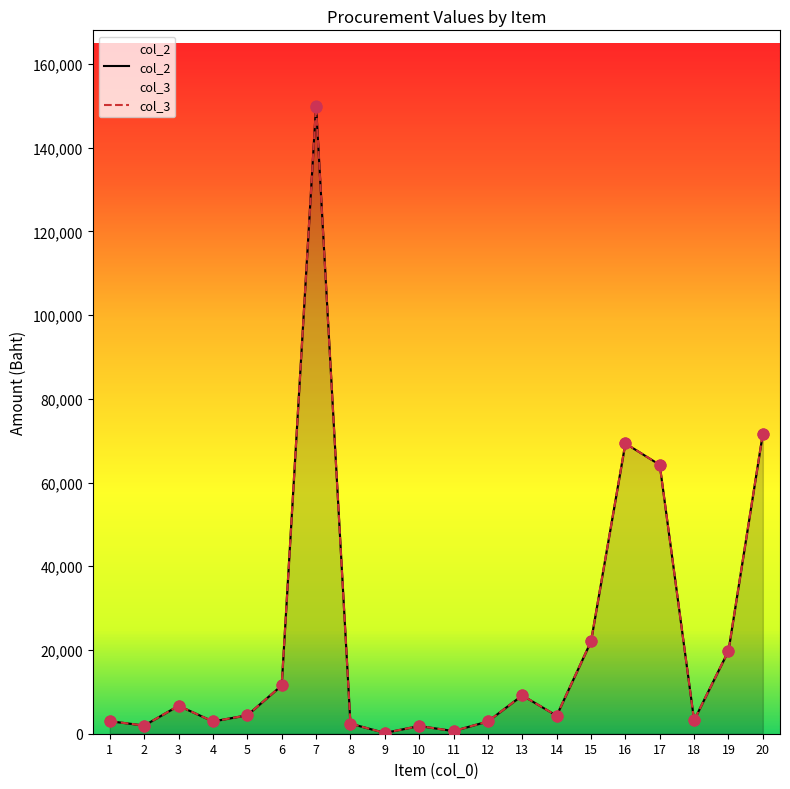

At how many categories does at least one series exceed 96497?

1